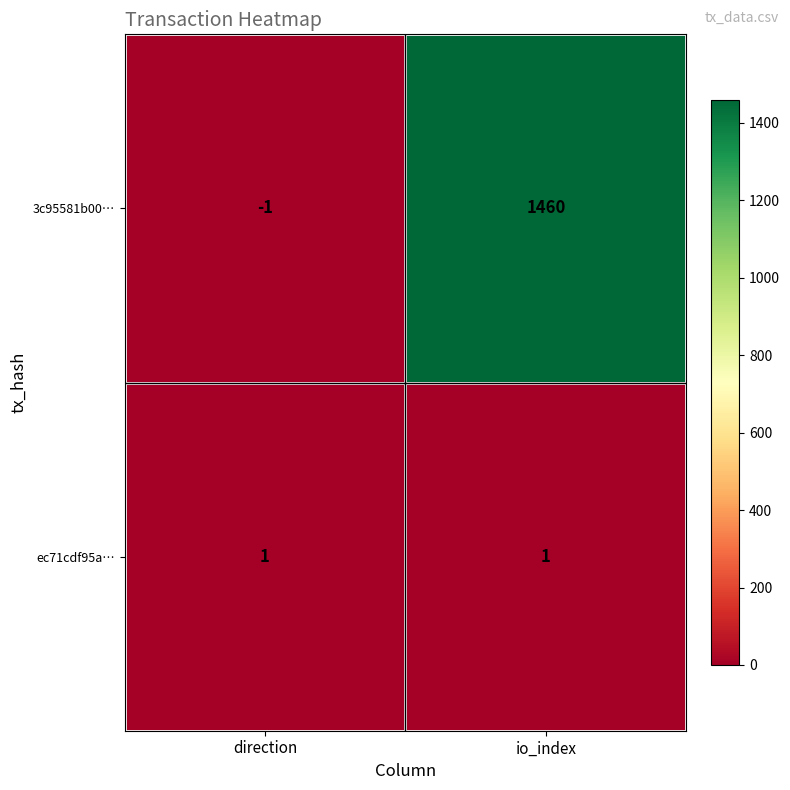

What is the approximate value of 3c95581b00… at io_index?

1460